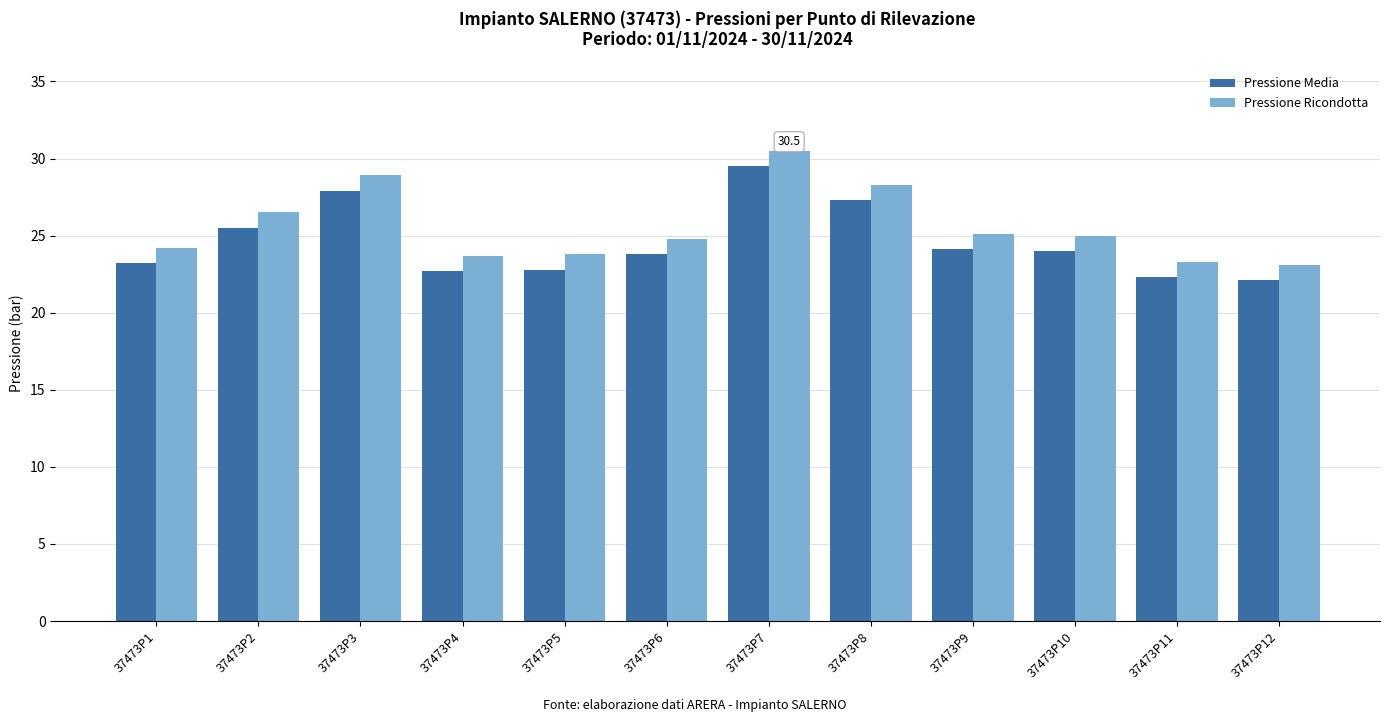

The Pressione Media series shows 6.0 at 37473P5. True or false?

False